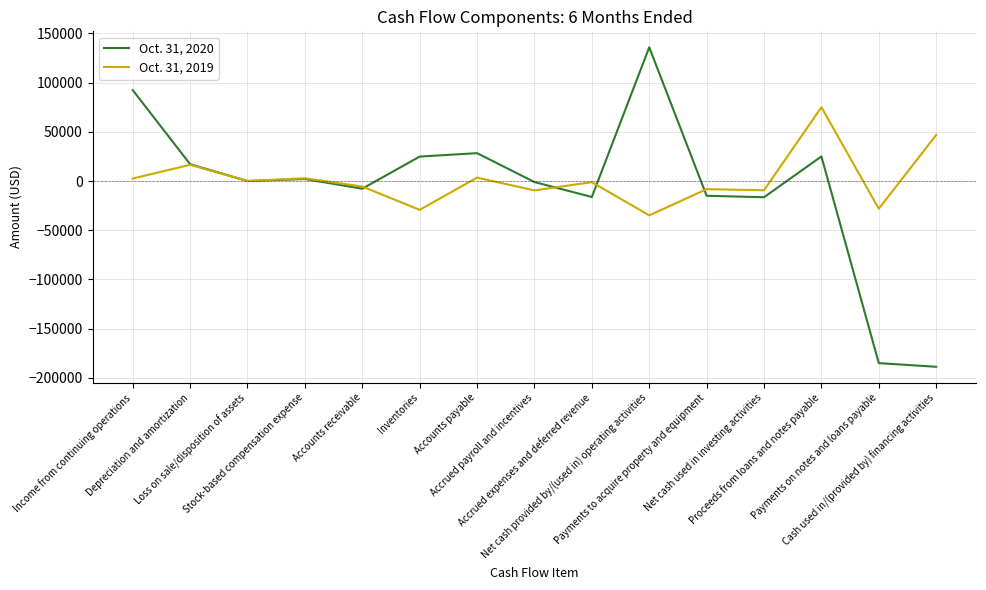

True or false: Oct. 31, 2020 has a value of 2075 at Stock-based compensation expense.

True